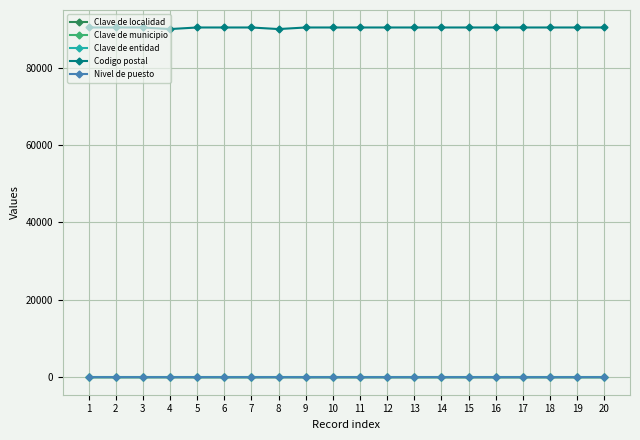

The value of Codigo postal at 14 is 142113. True or false?

False